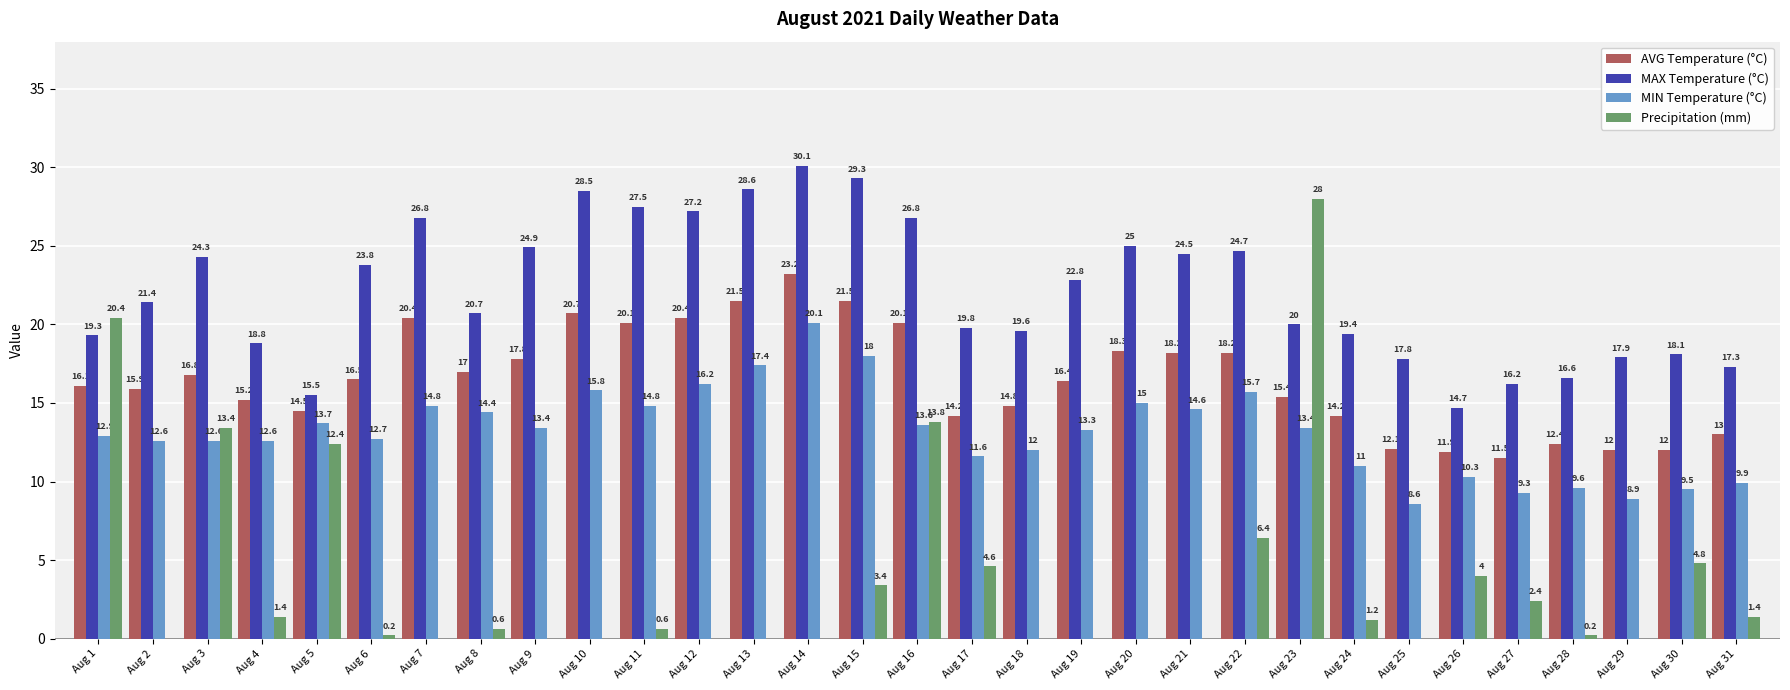

Is the value of MAX Temperature (°C) at Aug 3 greater than the value of MIN Temperature (°C) at Aug 19?

Yes